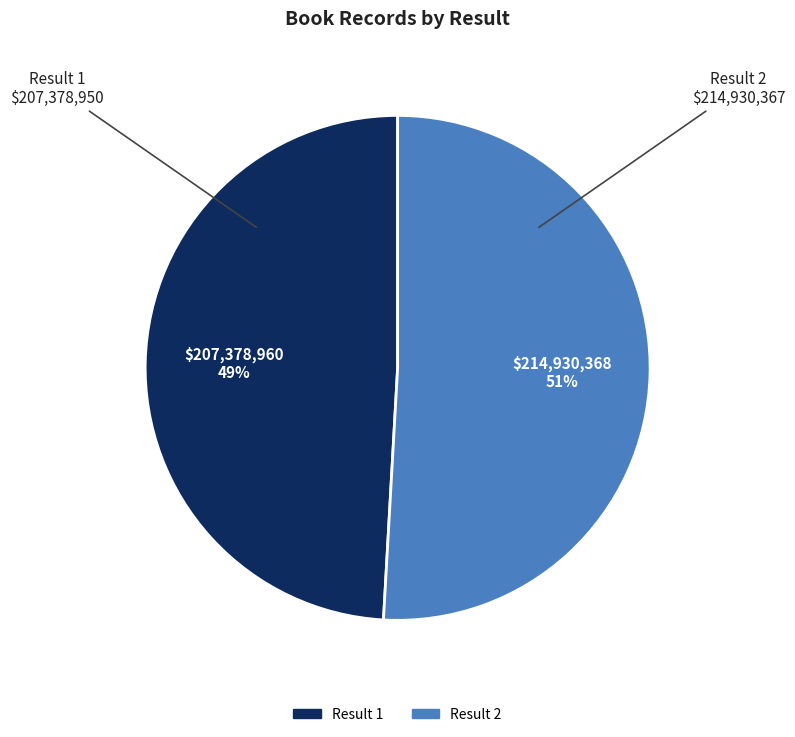

To the nearest percent, what percentage of the pie is Result 1?

49%